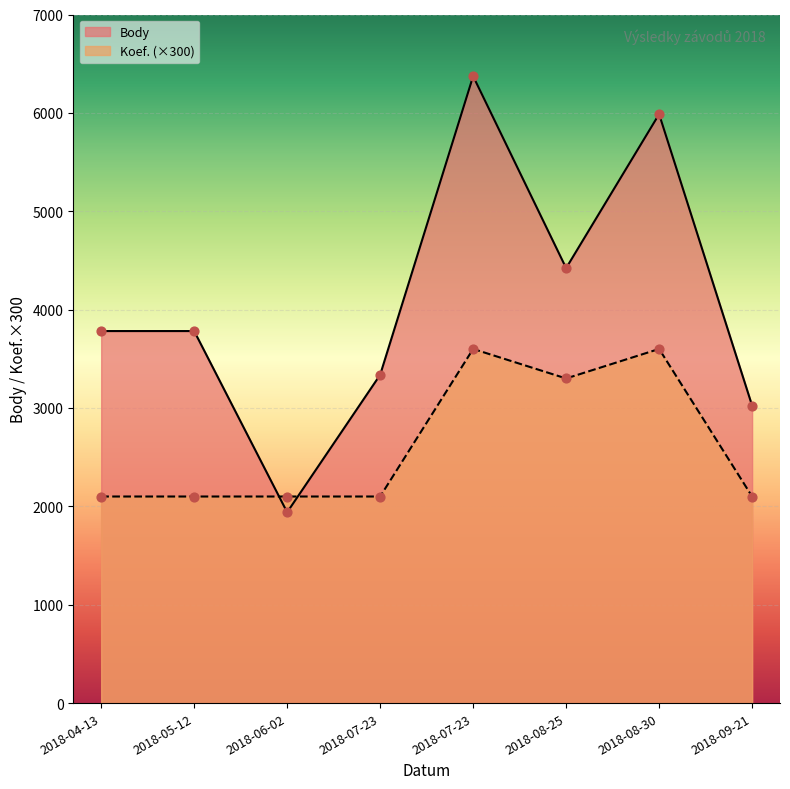

Which series reaches the minimum Y coordinate?

Body